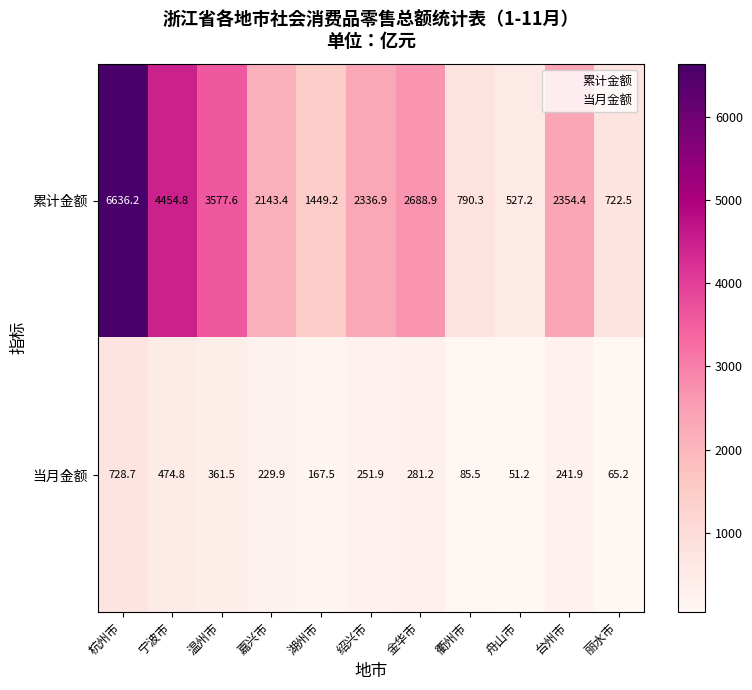

What is the difference between the maximum and minimum values in the 当月金额 series?

677.5